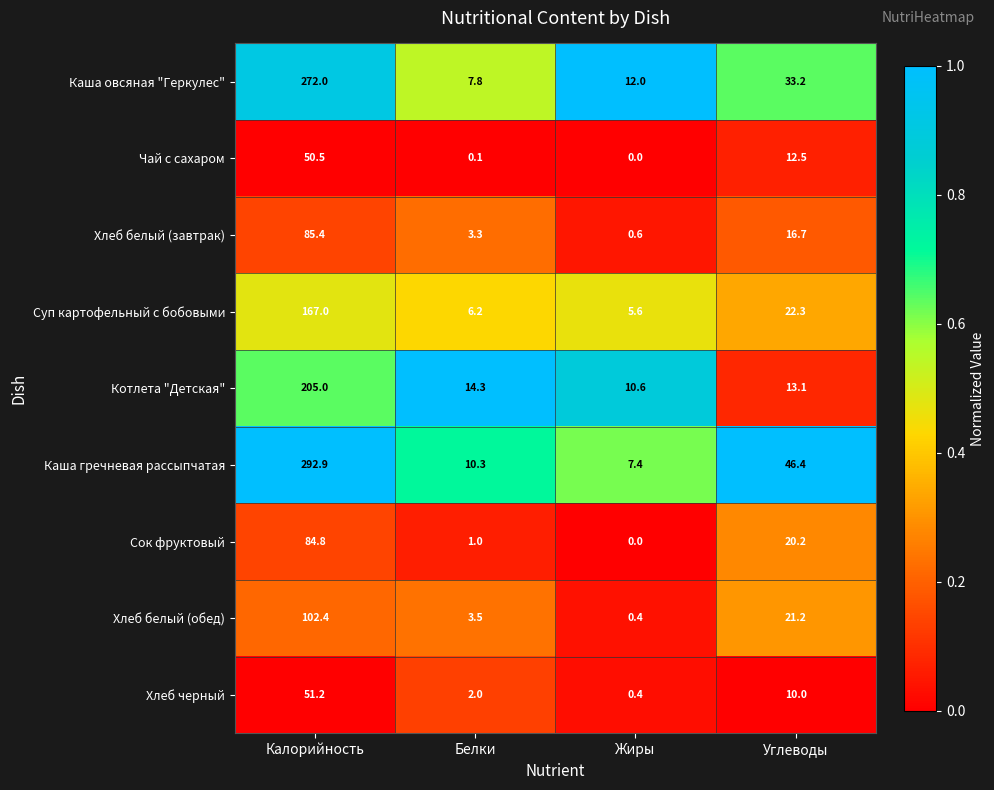

What is the total value across all series at Калорийность?

1311.2